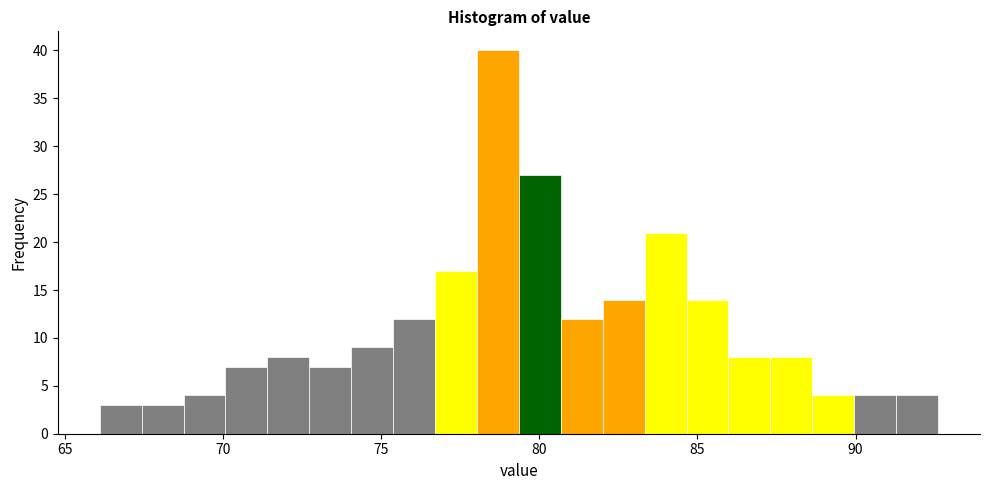

Around what value on the x-axis is the tallest bar? Give the approximate position of its centre, as read against the axis.

78.5